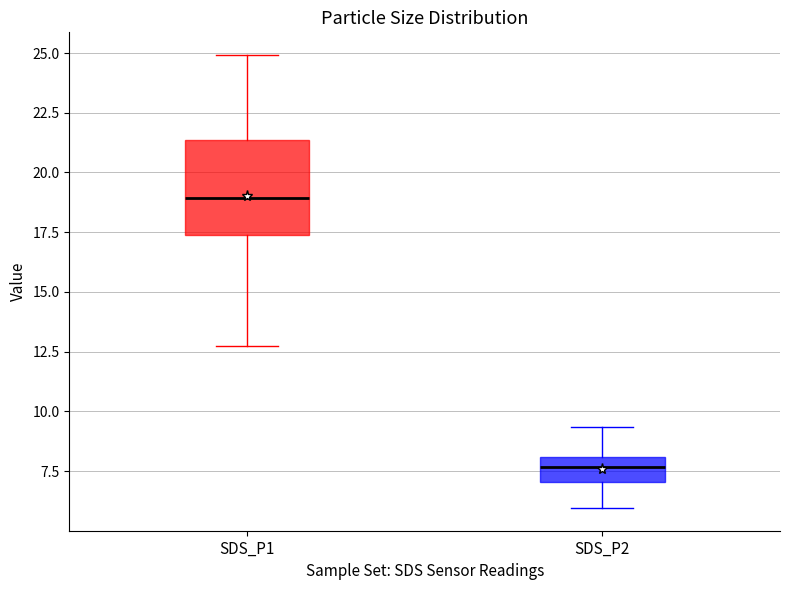

Reading left to right, read every box against the y-axis: the position of its median line, the range the box covers, and the ends of its whiskers. The values are not printed on the chart, so give them approximately, as read against the axis.

SDS_P1: median 19.0, box 17.5 to 21.5, whiskers 12.5 to 25.0
SDS_P2: median 7.5, box 7.0 to 8.0, whiskers 6.0 to 9.5